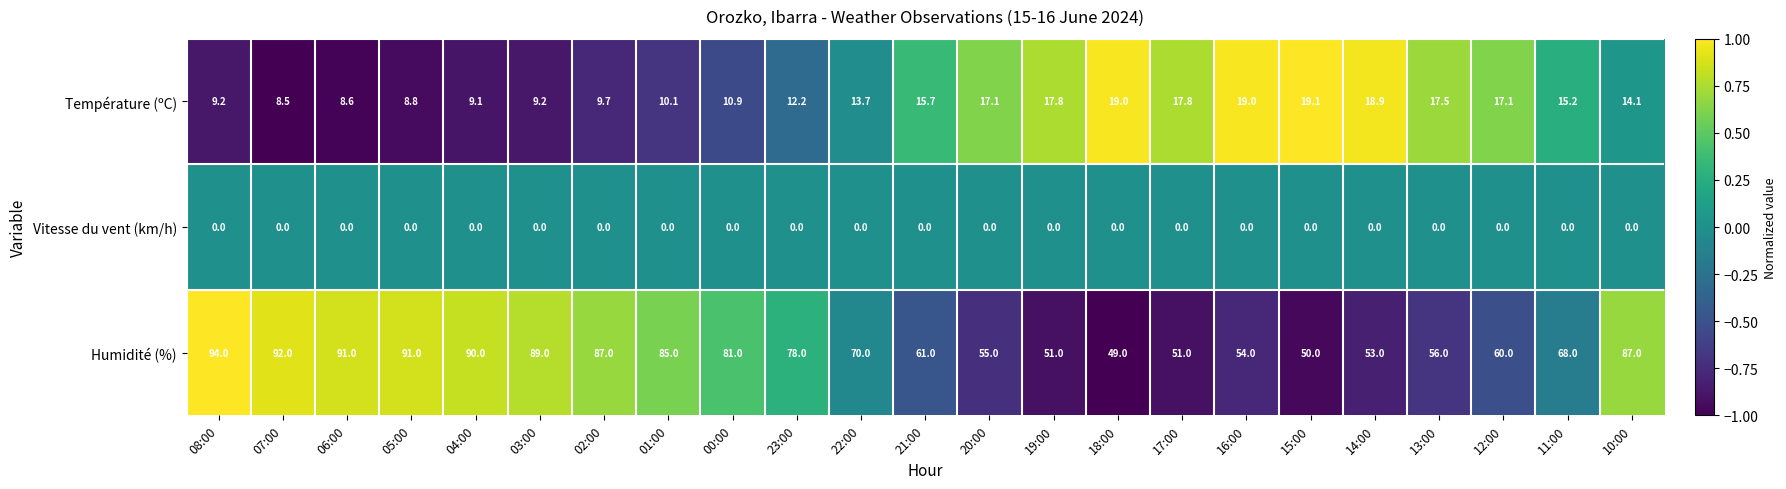

How many categories are shown in the chart?

23